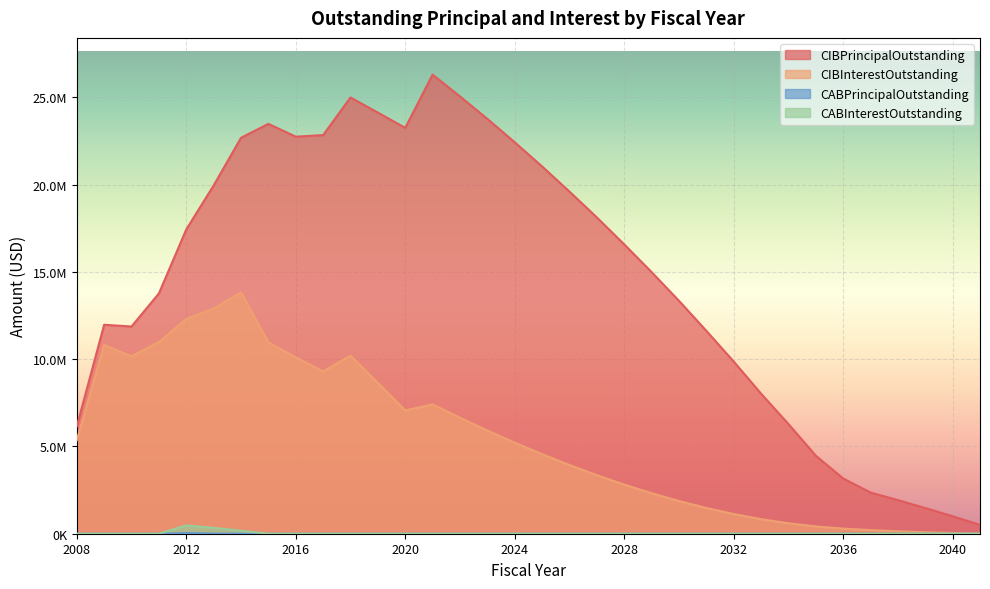

At which label is CIBInterestOutstanding closest to 6922255?

2020